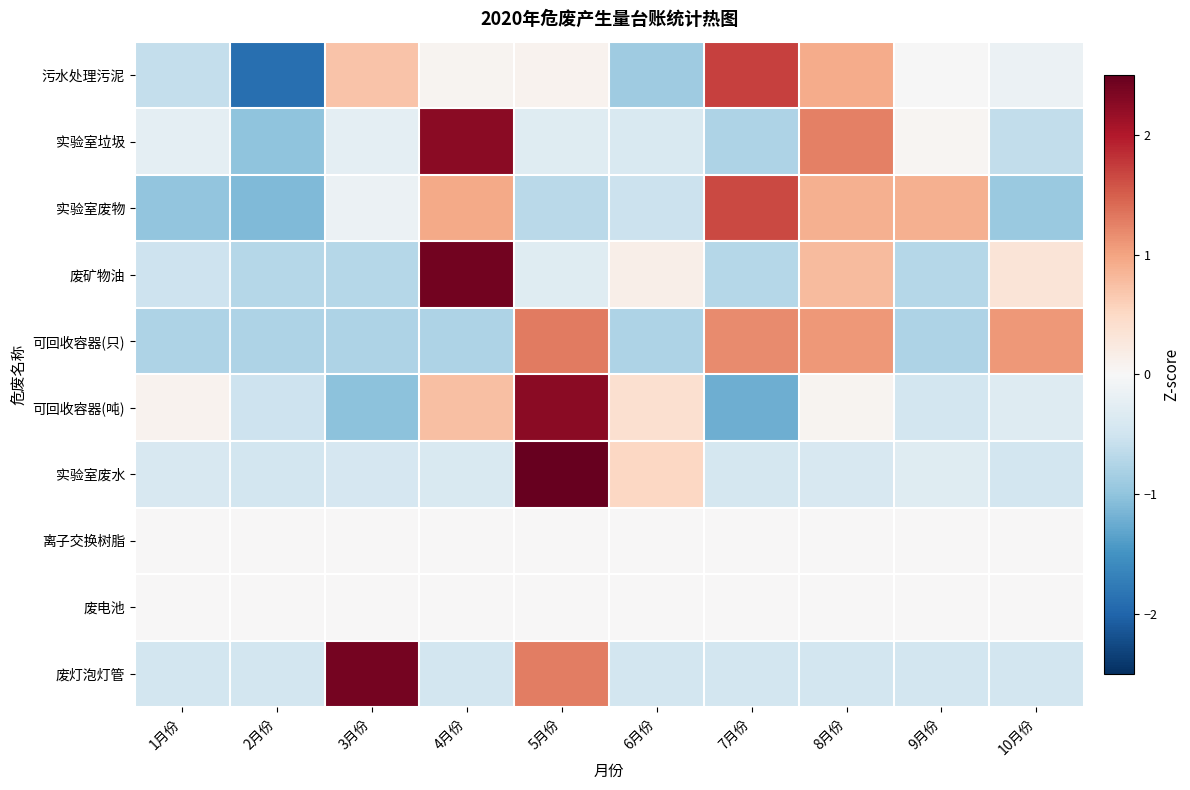

Reading left to right, list all the values displayed in this chart.

污水处理污泥: 1月份=-0.6	2月份=-1.9	3月份=0.7	4月份=0.1	5月份=0.1	6月份=-0.9	7月份=1.7	8月份=0.9	9月份=-0.0	10月份=-0.2
实验室垃圾: 1月份=-0.2	2月份=-1.0	3月份=-0.2	4月份=2.2	5月份=-0.3	6月份=-0.4	7月份=-0.8	8月份=1.3	9月份=0.1	10月份=-0.6
实验室废物: 1月份=-1.0	2月份=-1.1	3月份=-0.1	4月份=0.9	5月份=-0.7	6月份=-0.5	7月份=1.6	8月份=0.9	9月份=0.9	10月份=-0.9
废矿物油: 1月份=-0.5	2月份=-0.7	3月份=-0.7	4月份=2.4	5月份=-0.3	6月份=0.2	7月份=-0.7	8月份=0.8	9月份=-0.7	10月份=0.3
可回收容器(只): 1月份=-0.8	2月份=-0.8	3月份=-0.8	4月份=-0.8	5月份=1.3	6月份=-0.8	7月份=1.2	8月份=1.1	9月份=-0.8	10月份=1.1
可回收容器(吨): 1月份=0.1	2月份=-0.5	3月份=-1.0	4月份=0.7	5月份=2.3	6月份=0.4	7月份=-1.2	8月份=0.1	9月份=-0.5	10月份=-0.3
实验室废水: 1月份=-0.4	2月份=-0.5	3月份=-0.4	4月份=-0.4	5月份=2.7	6月份=0.5	7月份=-0.4	8月份=-0.4	9月份=-0.3	10月份=-0.5
离子交换树脂: 1月份=0.0	2月份=0.0	3月份=0.0	4月份=0.0	5月份=0.0	6月份=0.0	7月份=0.0	8月份=0.0	9月份=0.0	10月份=0.0
废电池: 1月份=0.0	2月份=0.0	3月份=0.0	4月份=0.0	5月份=0.0	6月份=0.0	7月份=0.0	8月份=0.0	9月份=0.0	10月份=0.0
废灯泡灯管: 1月份=-0.5	2月份=-0.5	3月份=2.4	4月份=-0.5	5月份=1.3	6月份=-0.5	7月份=-0.5	8月份=-0.5	9月份=-0.5	10月份=-0.5